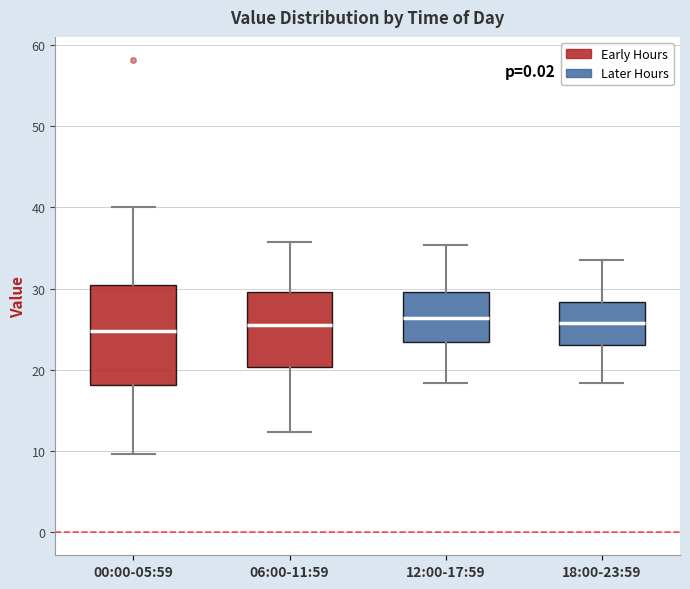

Where is the lower edge of the box for 18:00-23:59 on the y-axis? The values are not printed on the chart, so give them approximately, as read against the axis.

23